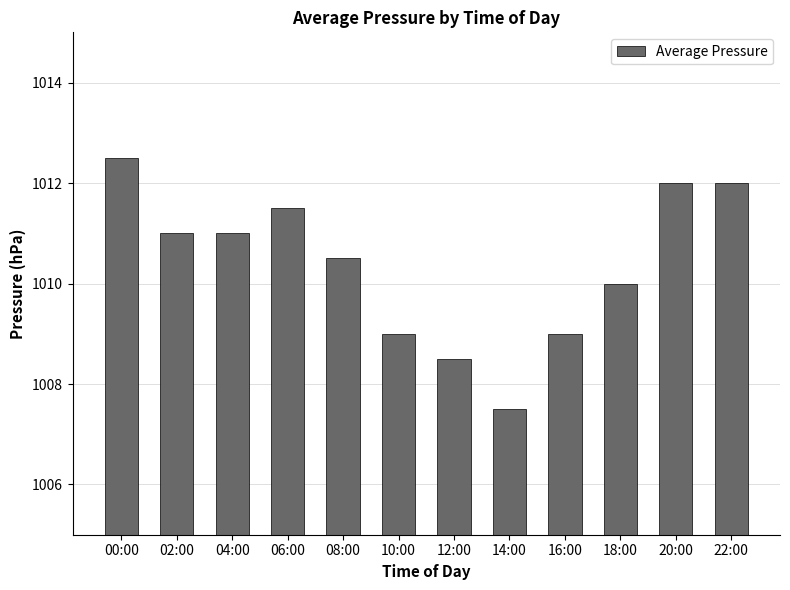

Which has a higher value, 18:00 or 00:00?

00:00